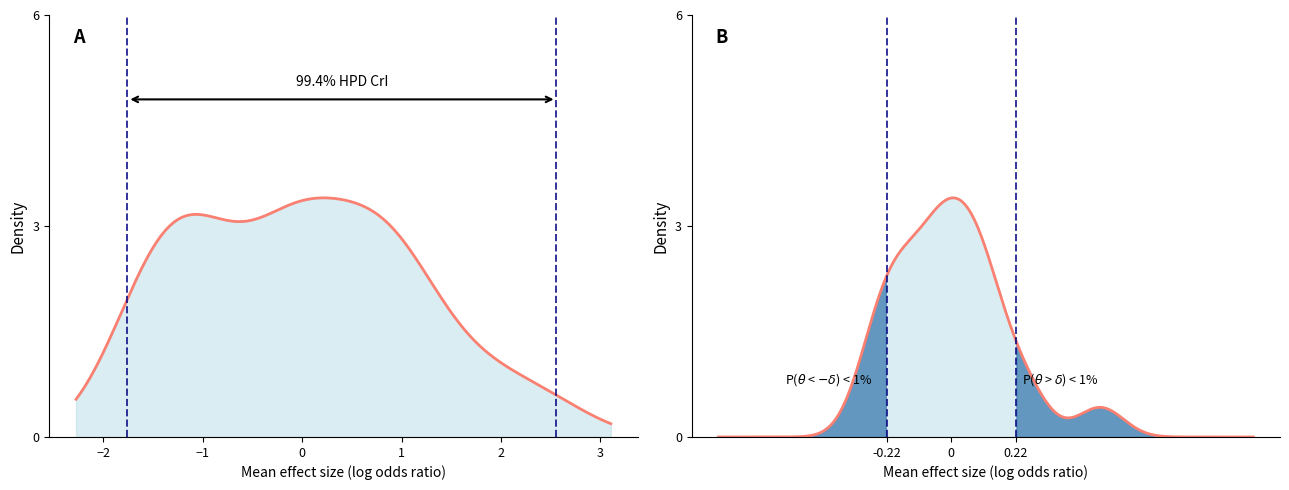

List the series in order of their peak value, highest first.

P1, P2